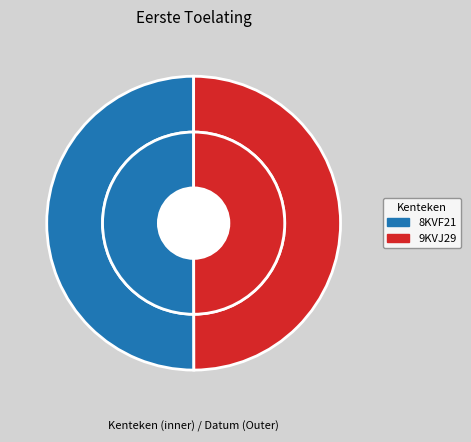

Which has a higher value, 8KVF21 or 9KVJ29?

8KVF21